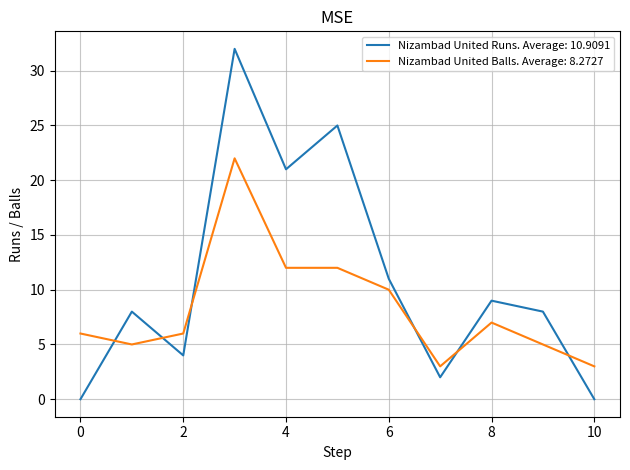

How many distinct data groups are displayed?

2